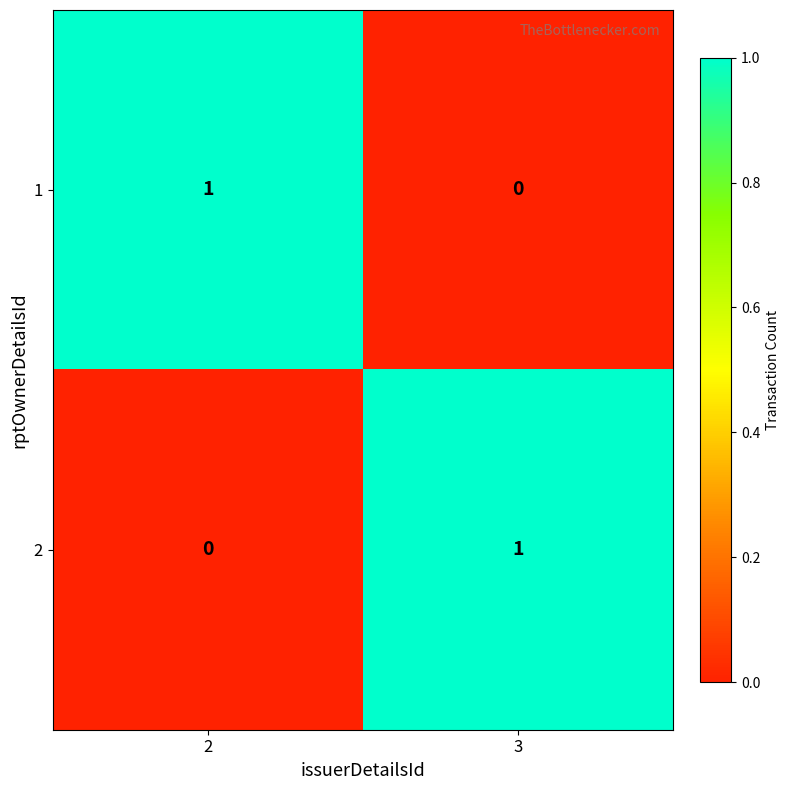

True or false: 1 has a value of 0 at 3.

True